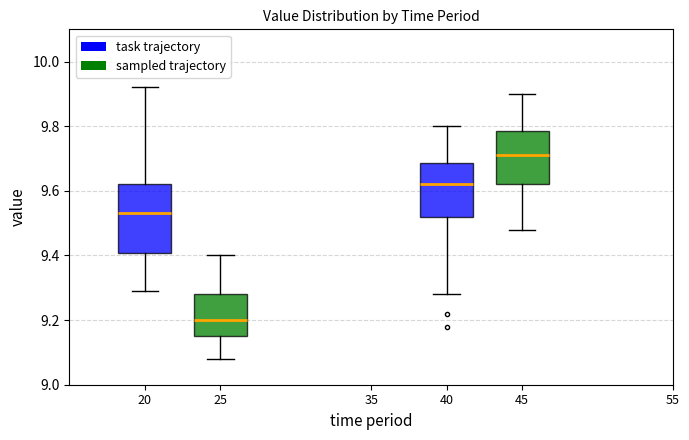

Which box's median line is the lowest?

25